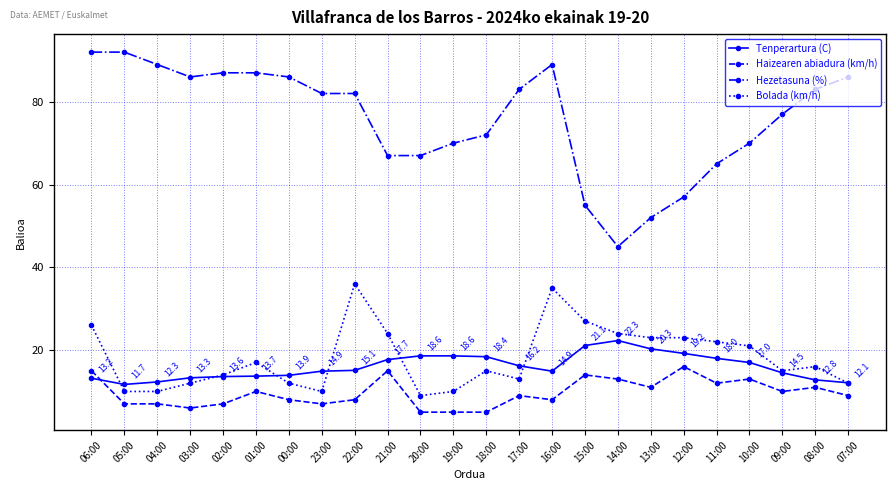

What is the value of the Haizearen abiadura (km/h) point at the 4th from the left?

6.0